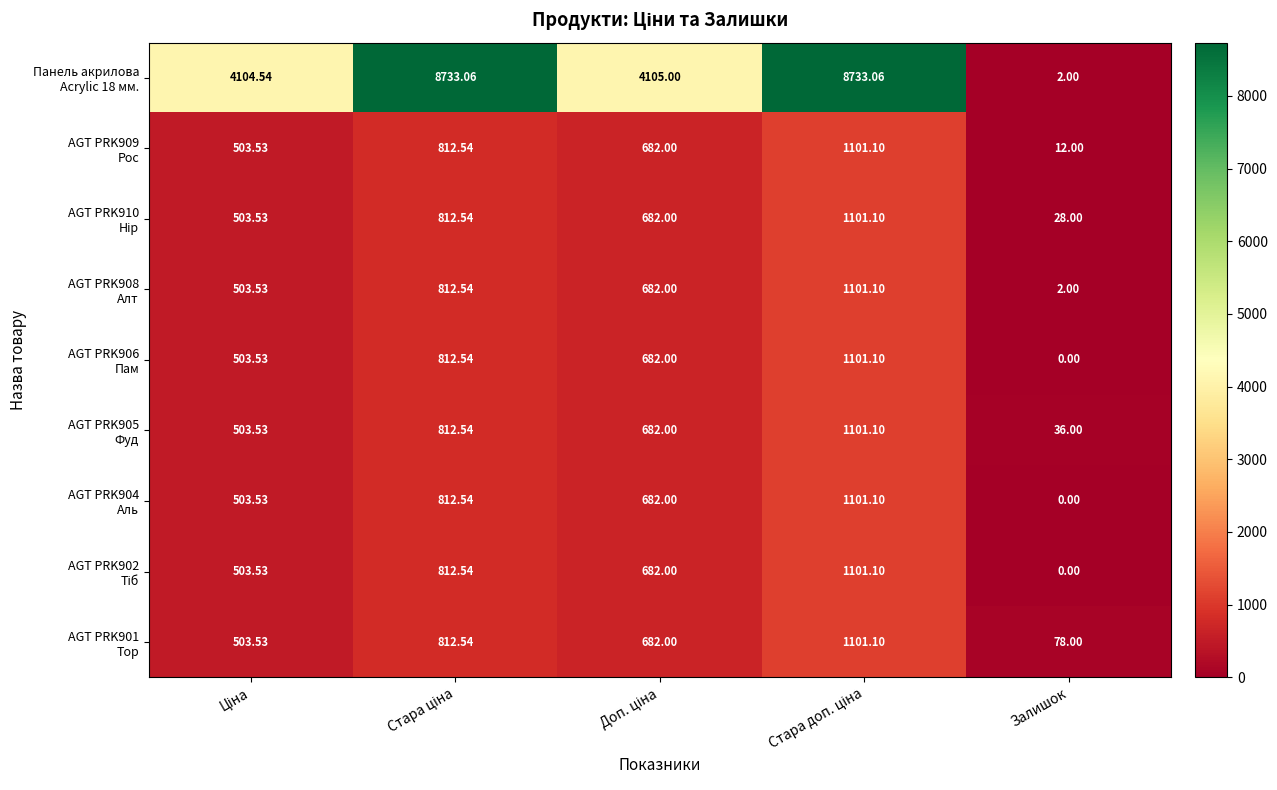

What is the maximum value shown in the chart?

8733.1